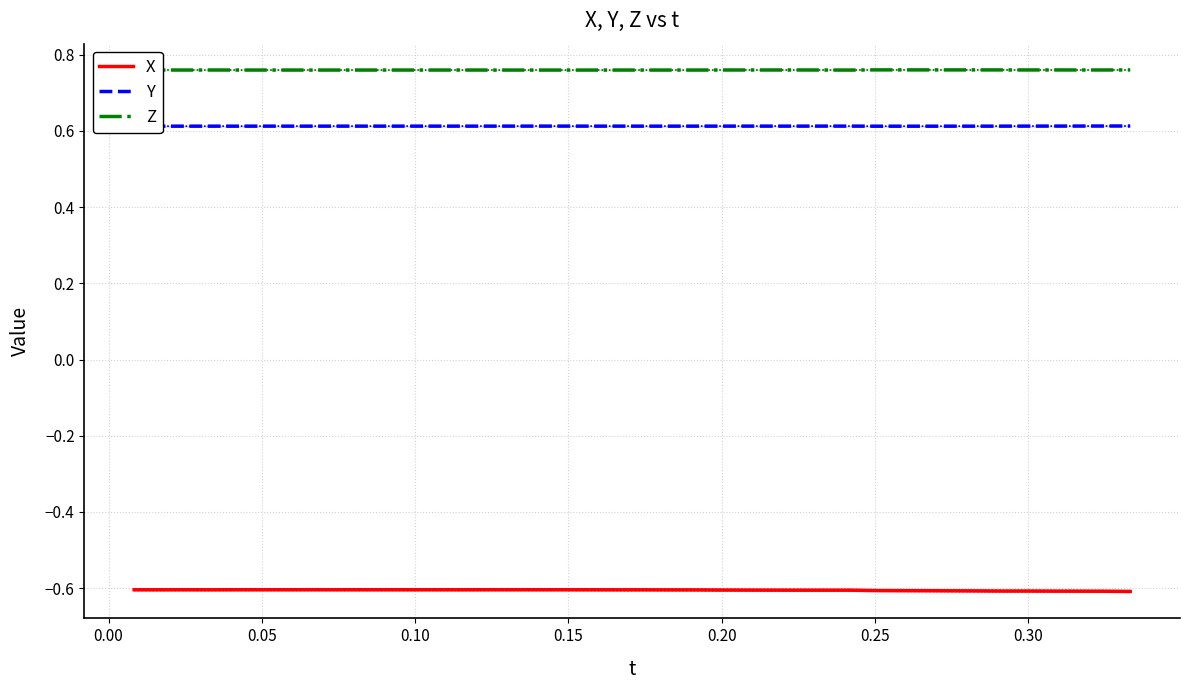

True or false: Y and X cross at least once.

False